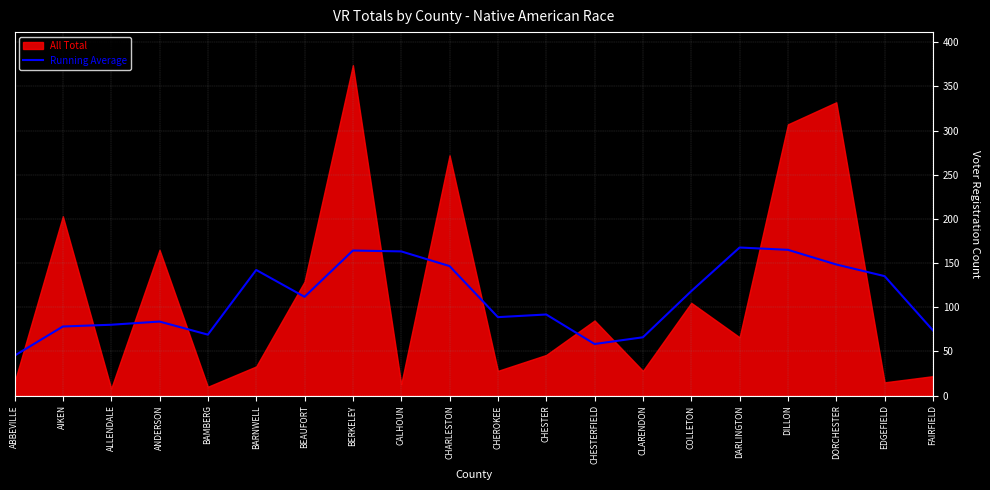

What is the minimum value for Running Average?

45.2